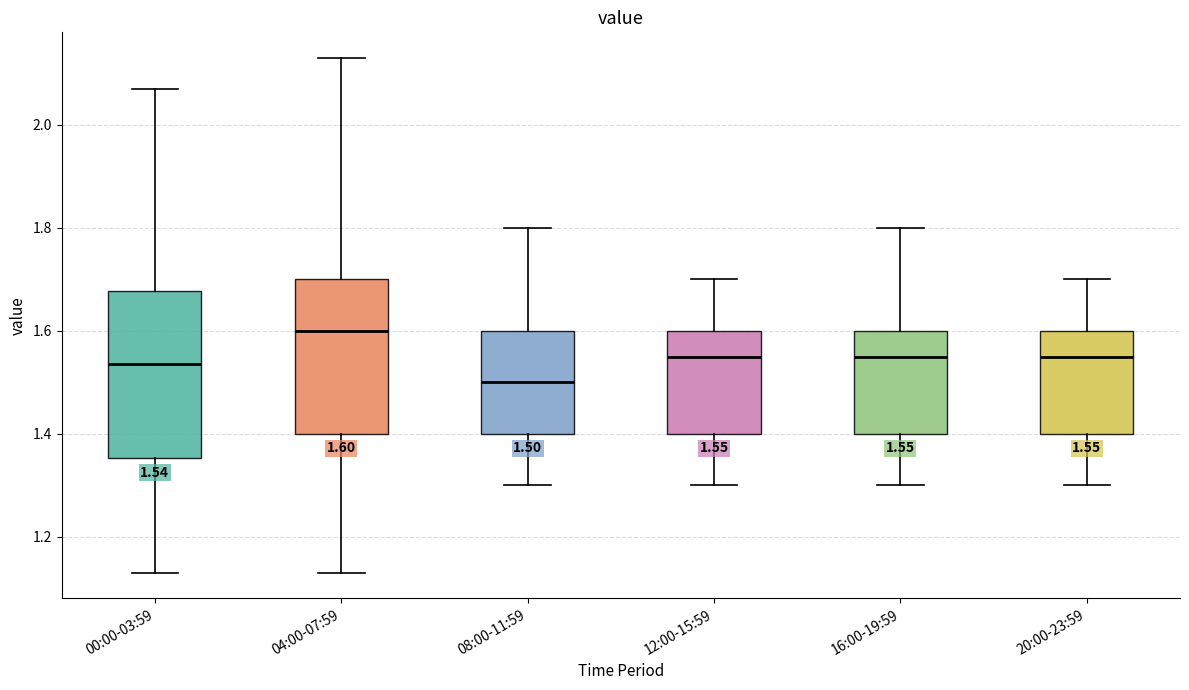

Which box has the lowest median line?

08:00-11:59